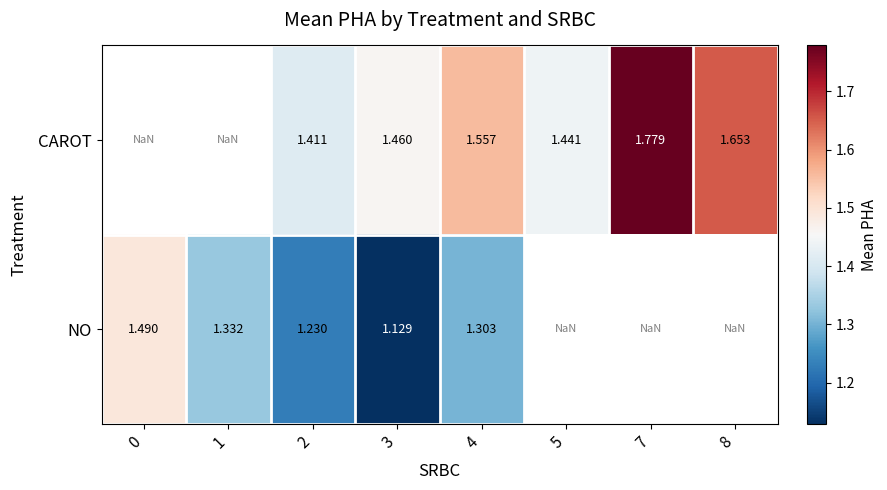

What is the smallest value displayed?

1.1